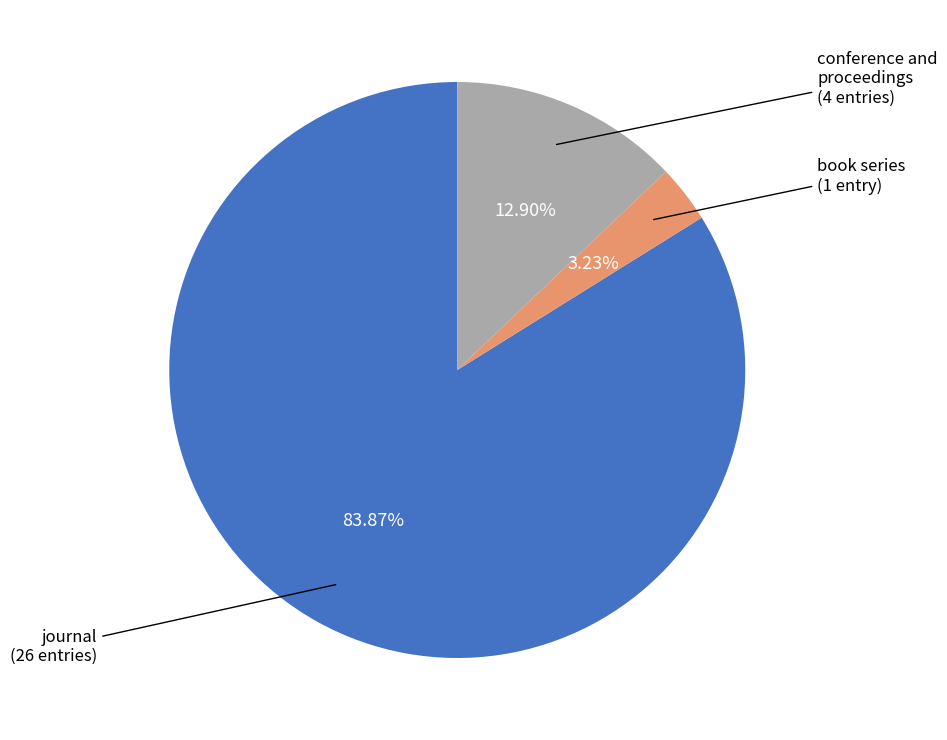

Count the number of slices in the pie.

3